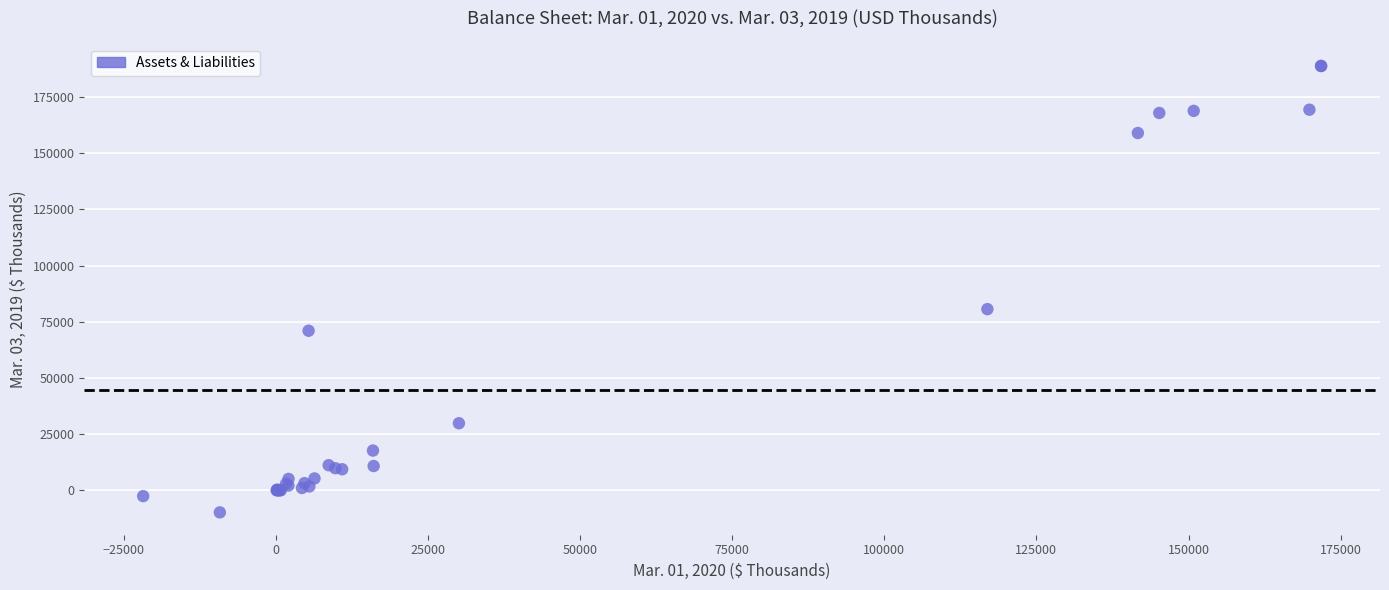

What Y value in the scatter plot is closest to 89499?

80617